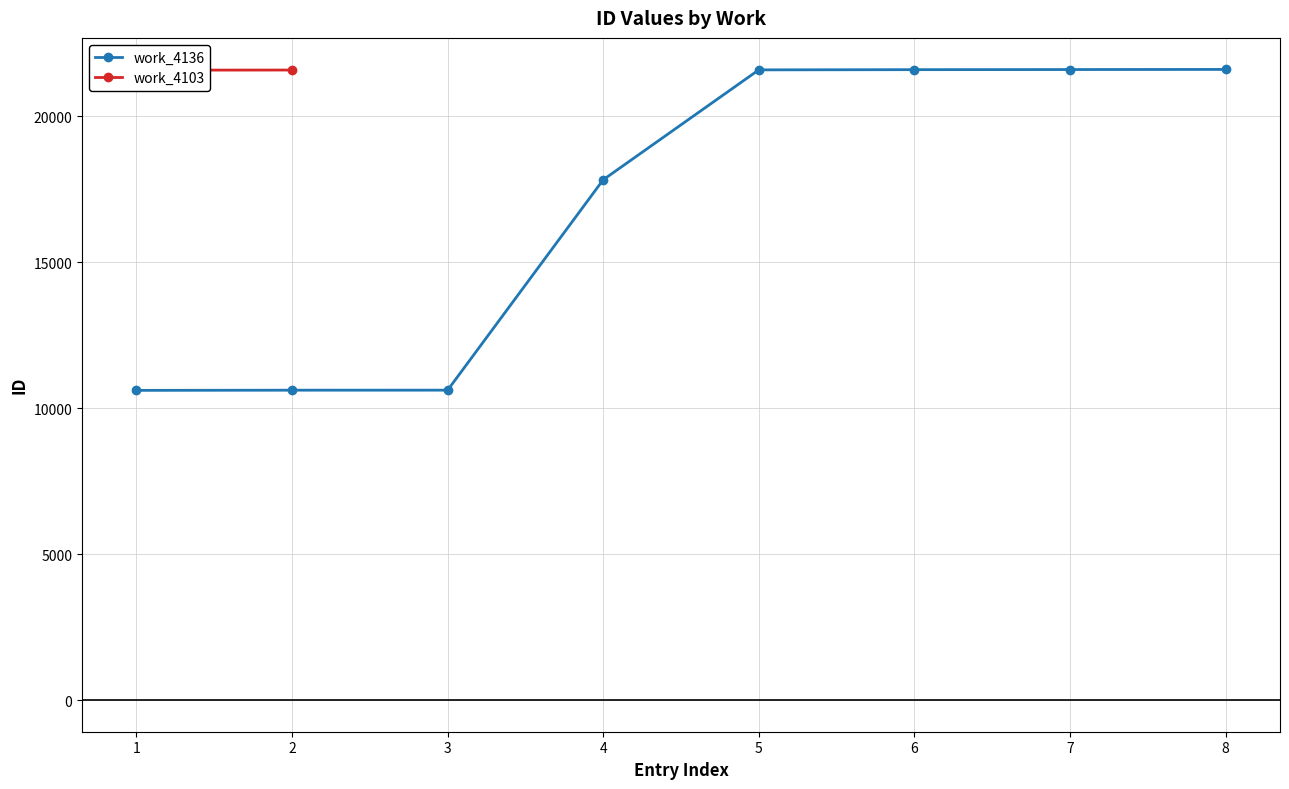

Reading right to left, extract all data points from this chart.

21611	21607	21603	21596	17831	10622	10621	10615